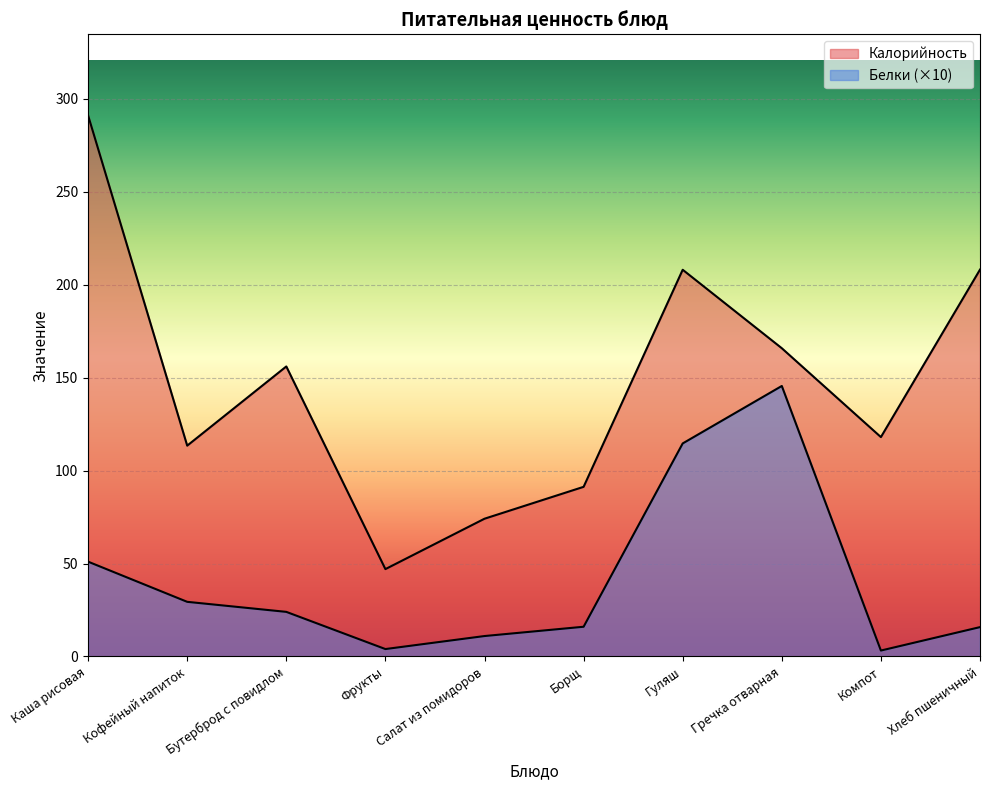

True or false: Калорийность has a value of 74.1 at Салат из помидоров.

True